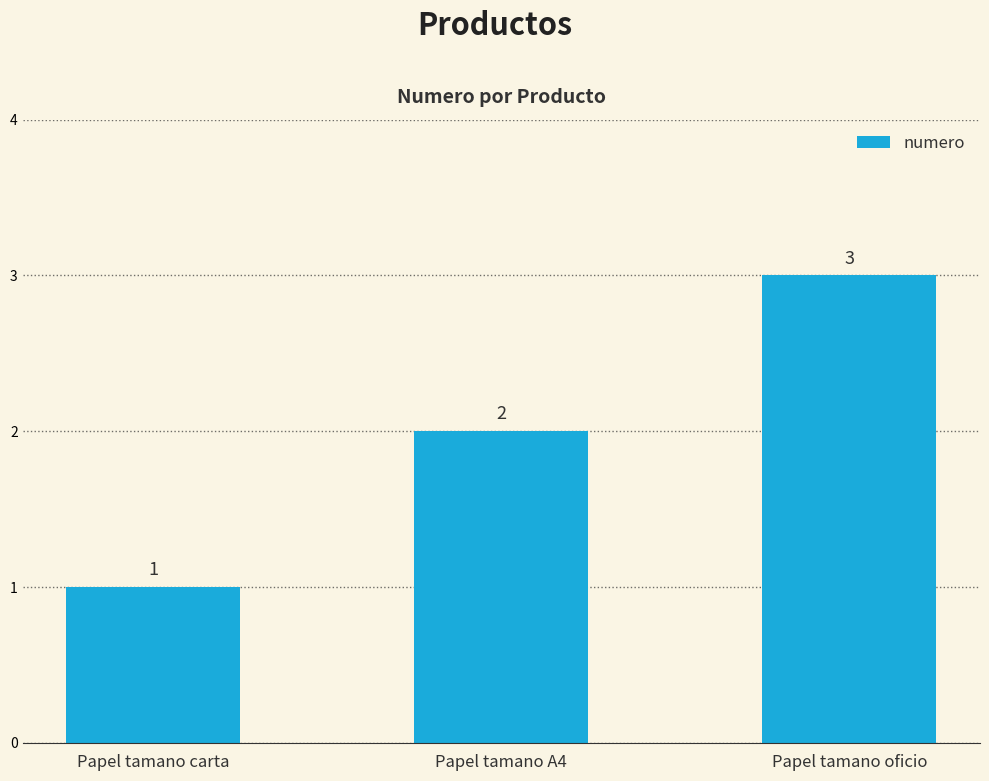

The value at Papel tamano oficio is 3. True or false?

True